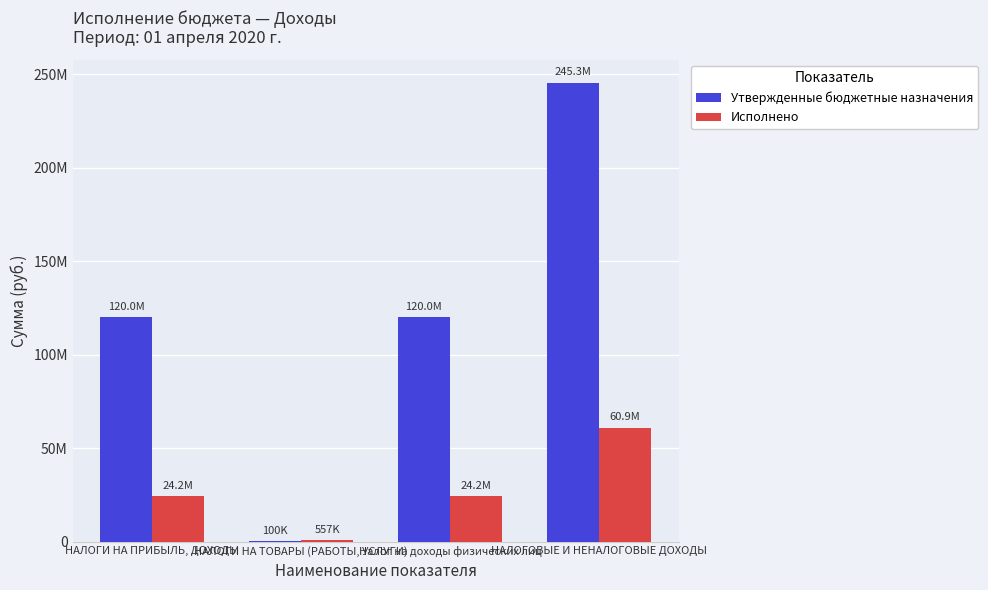

Reading right to left, transcribe all the data shown in this chart.

Утвержденные бюджетные назначения: 245269100.0	120000000.0	100000.0	120000000.0
Исполнено: 60927628.6	24219356.5	556602.1	24219356.5